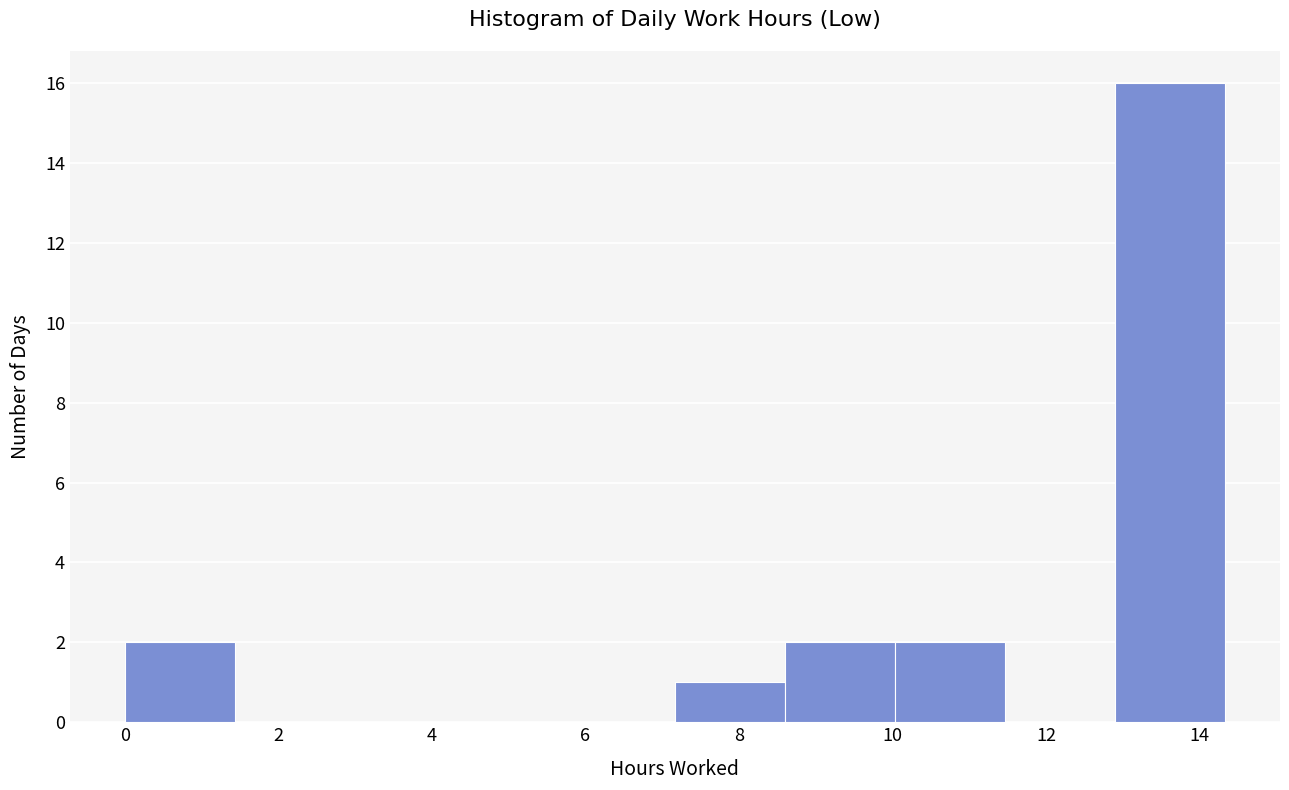

How tall is the bar that spans 10.0 to 11.4 on the x-axis? Neither the bar edges nor the heights are printed on the chart, so give them approximately, as read against the axes.

2